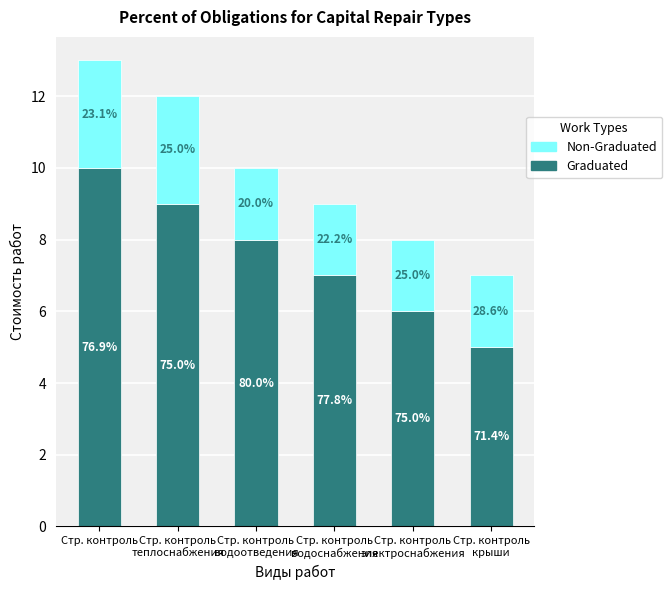

What is the highest value of the Non-Graduated series?

3